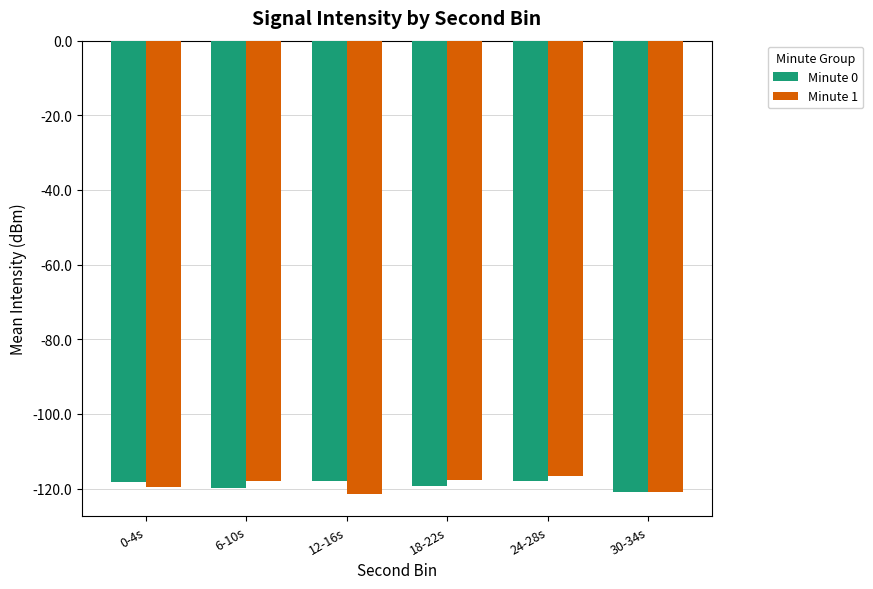

What is the maximum value shown in the chart?

-116.6